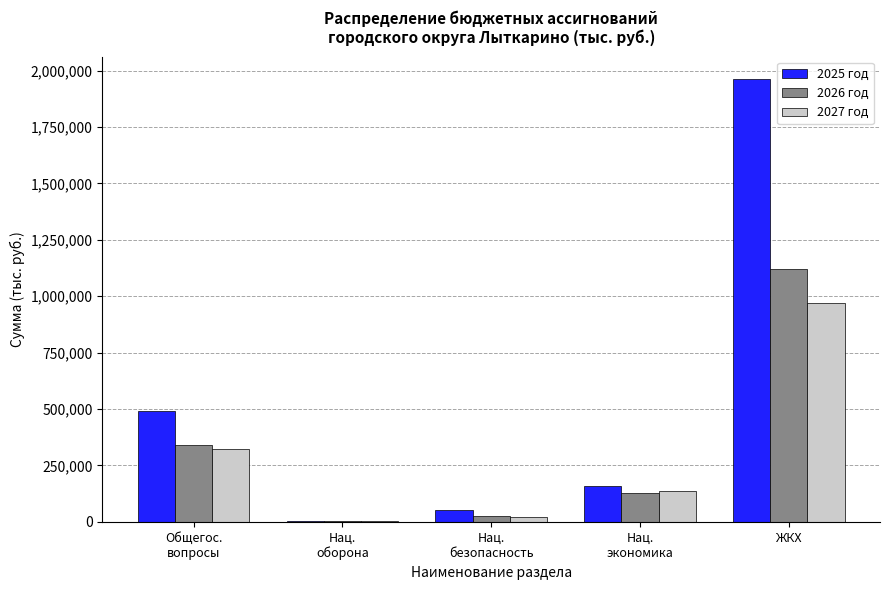

Where is 2025 год nearest to the value 984490?

Общегос.
вопросы